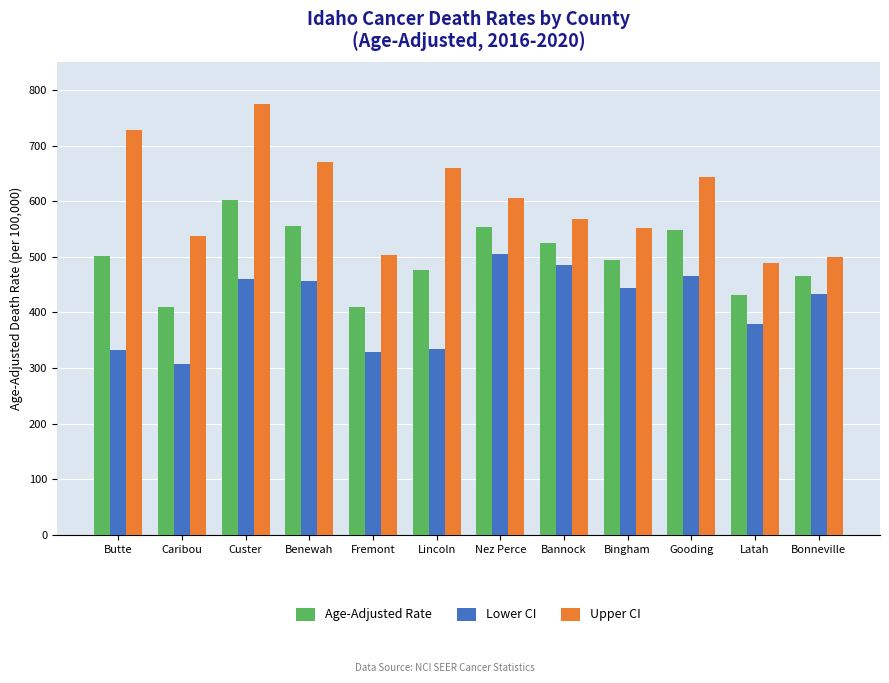

Which series has the largest range (max minus min)?

Upper CI